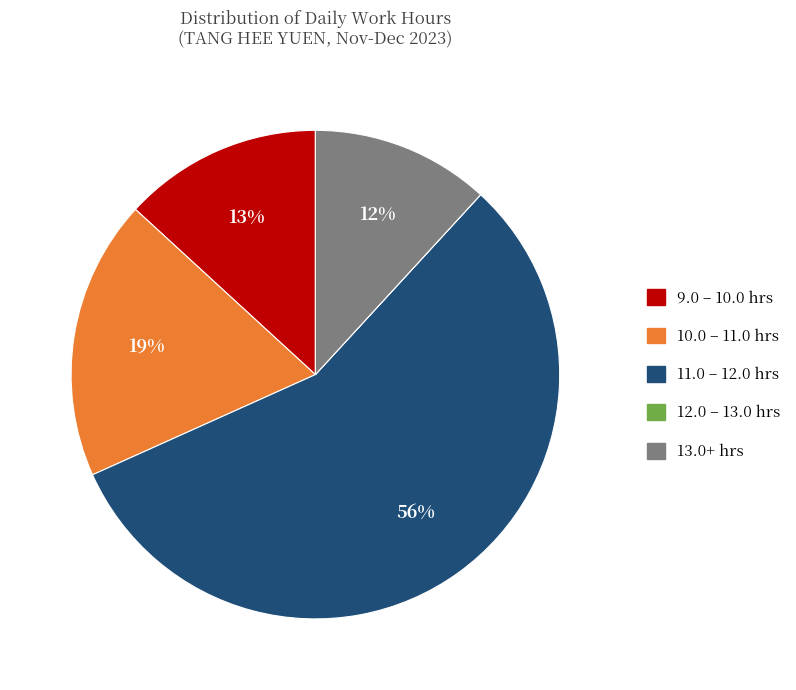

What percentage is the 11.0 – 12.0 hrs slice, to the nearest percent?

56%